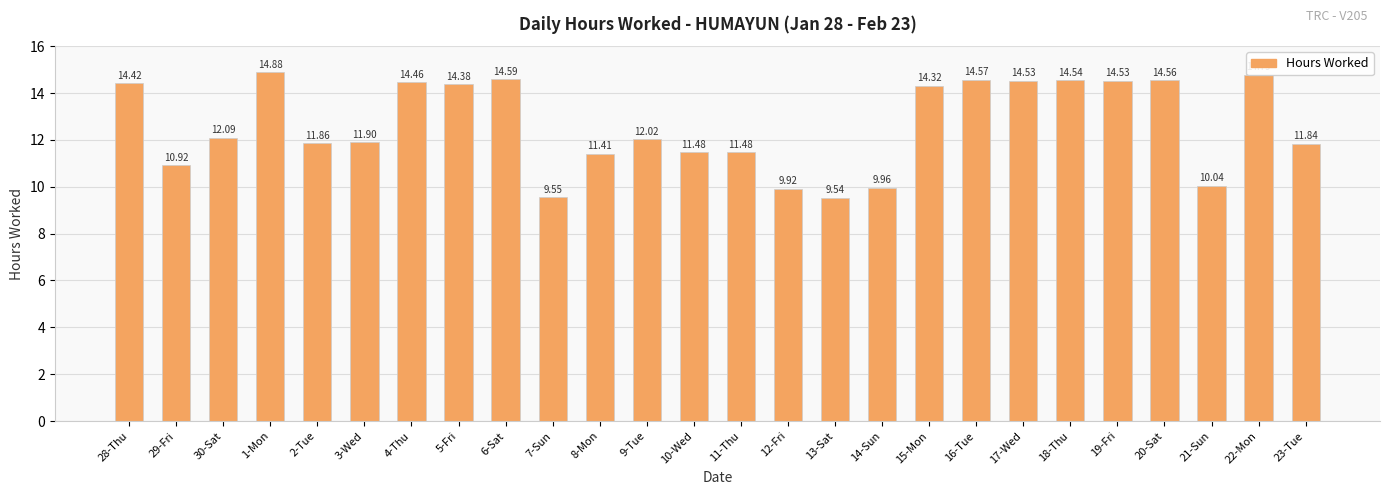

What is the change in value from 29-Fri to 22-Mon?

+3.9